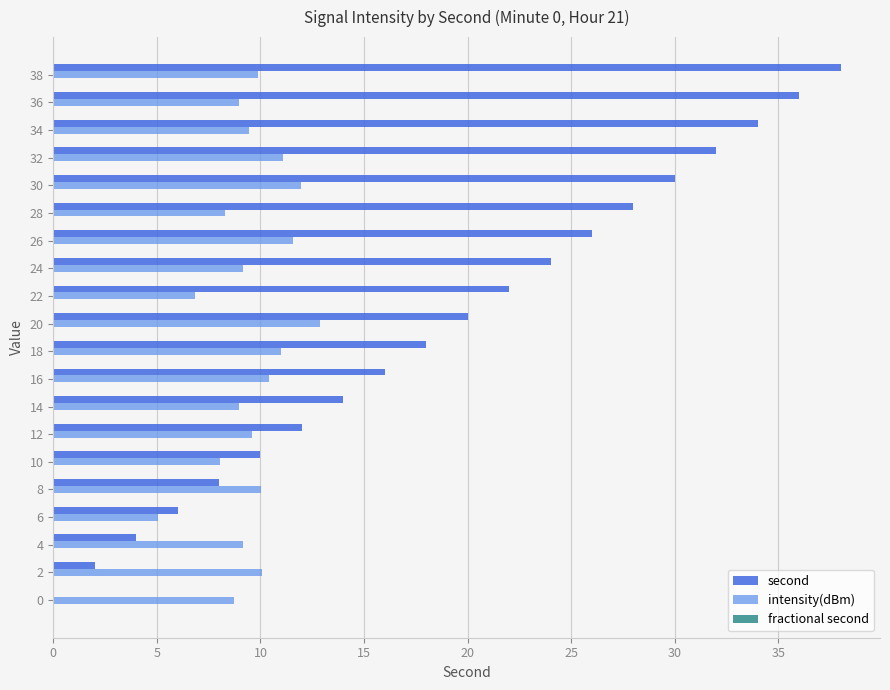

Between 26 and 36, which series saw the biggest shift?

second